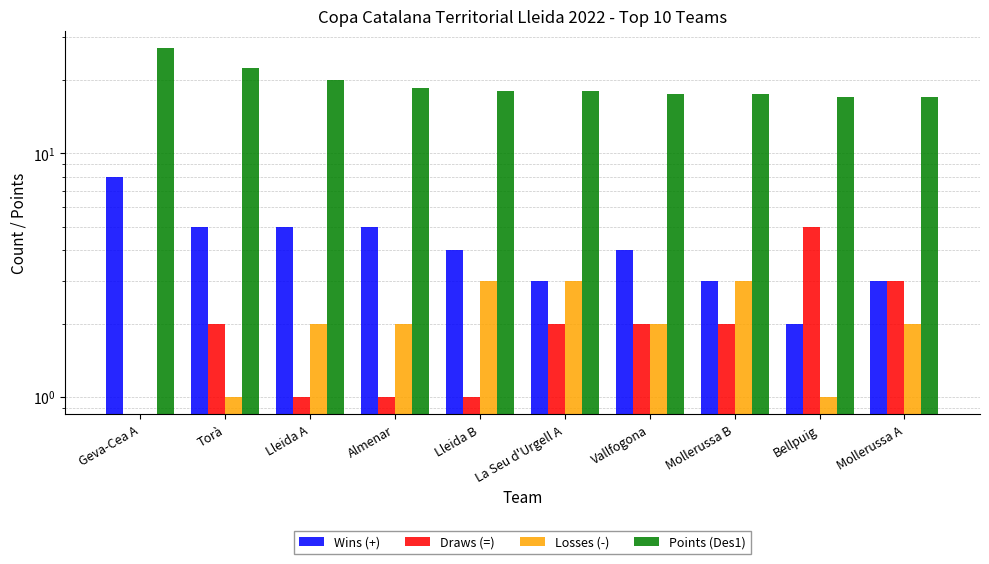

How many data points in Wins (+) are less than 4?

4